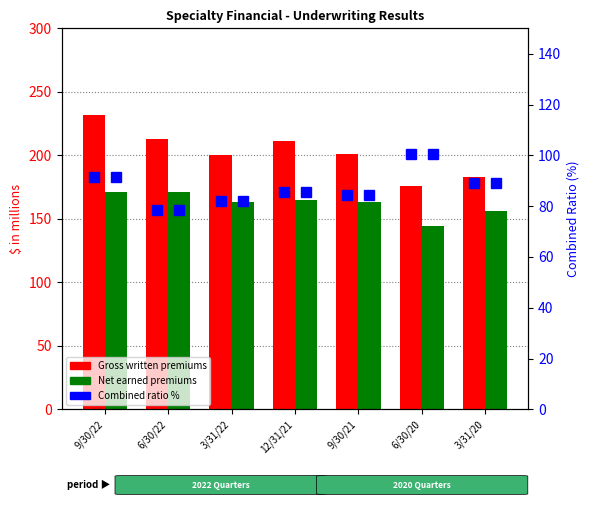

Reading left to right, extract all data points from this chart.

Gross written premiums: 232.0	213.0	200.0	211.0	201.0	176.0	183.0
Net earned premiums: 171.0	171.0	163.0	165.0	163.0	144.0	156.0
Combined ratio %: 91.3	78.4	82.0	85.5	84.2	100.4	89.1